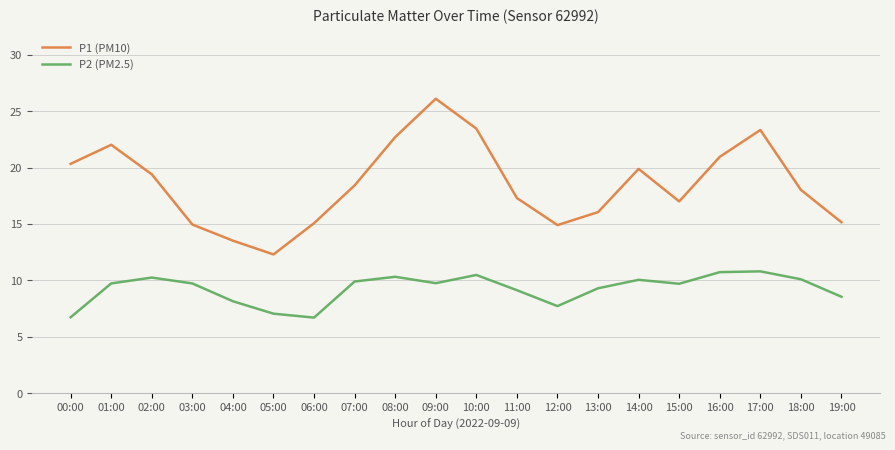

What is the sum of all P1 (PM10) values?

370.8